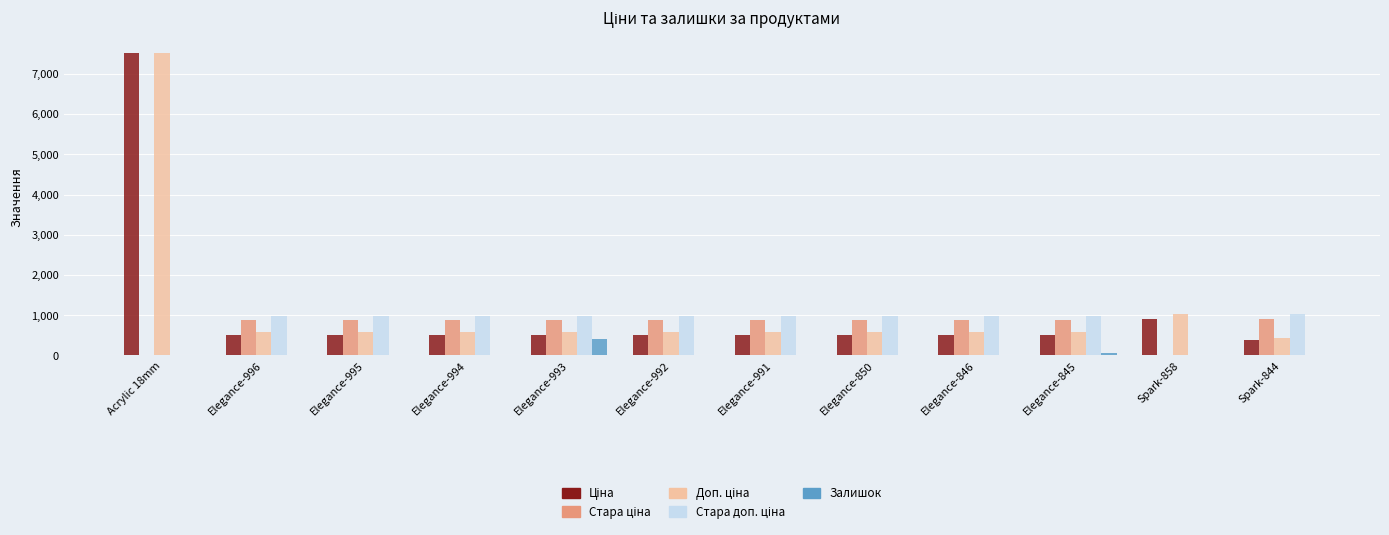

What is the maximum value for Залишок?

412.0